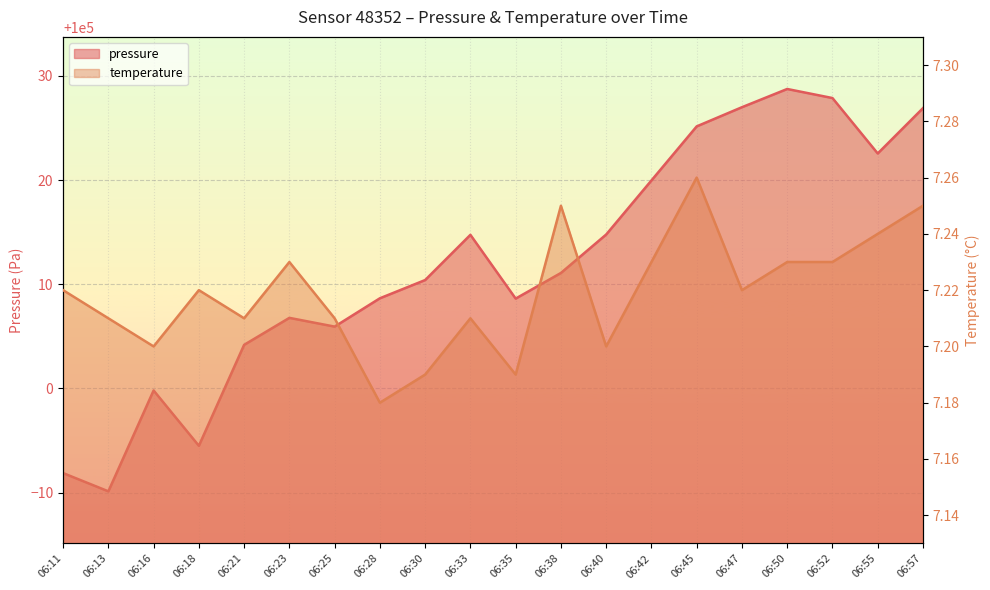

What is the difference between the second highest and minimum values in the pressure series?

37.8